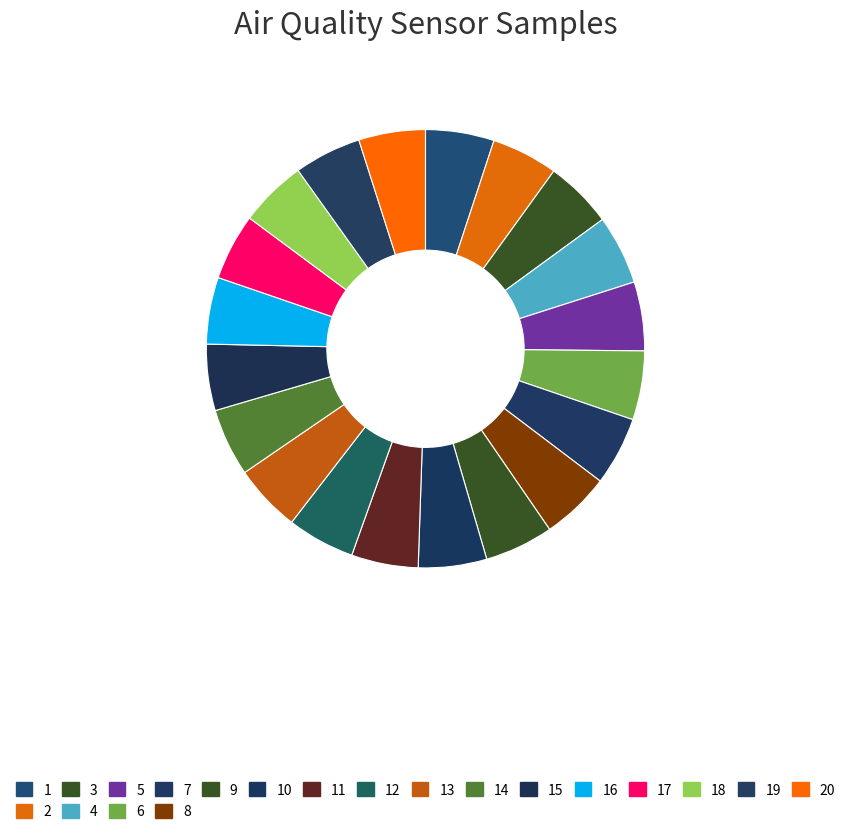

How many segments does this pie chart have?

20